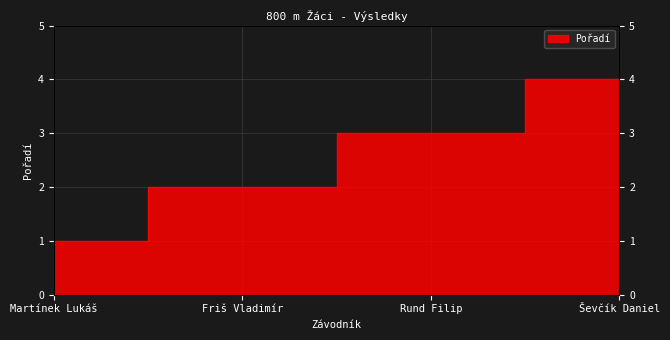

The value at Ševčík Daniel is 4. True or false?

True